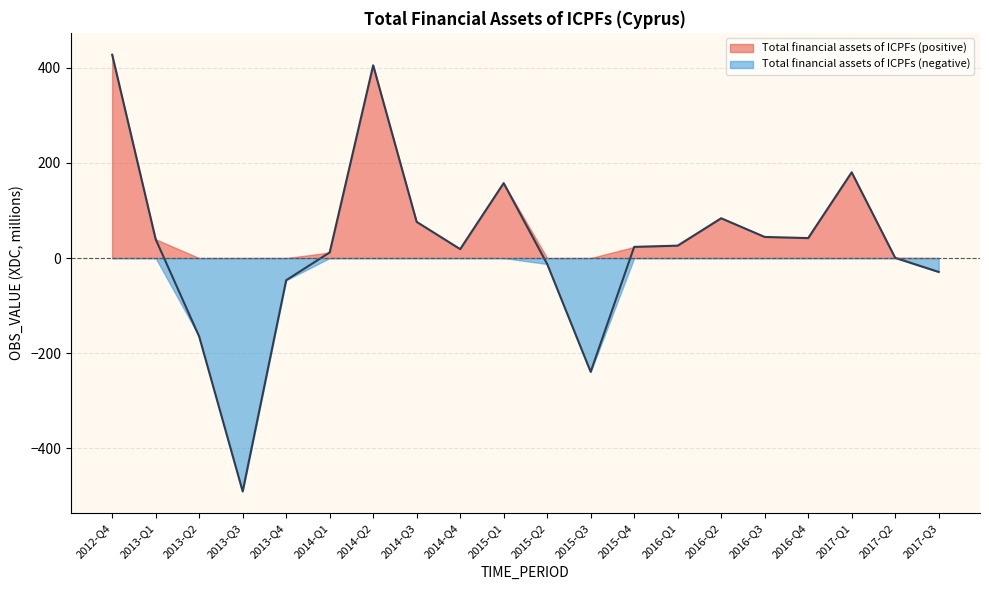

At which label does the data first exceed 26?

2012-Q4